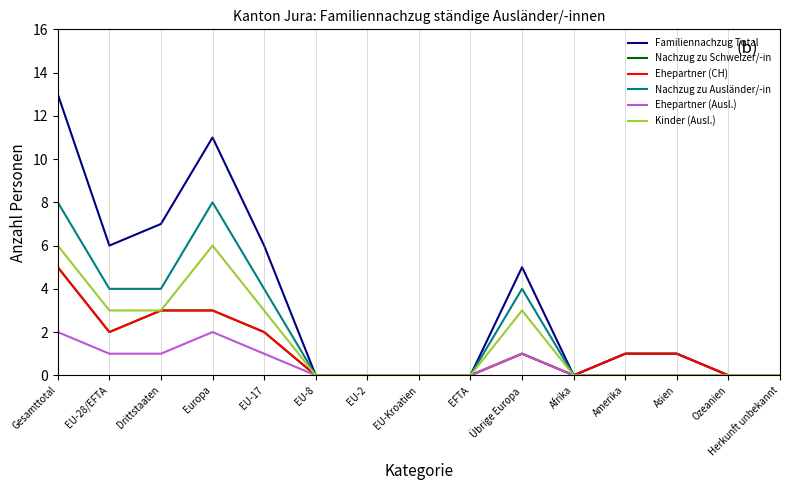

True or false: Familiennachzug Total and Nachzug zu Schweizer/-in intersect in this chart.

False